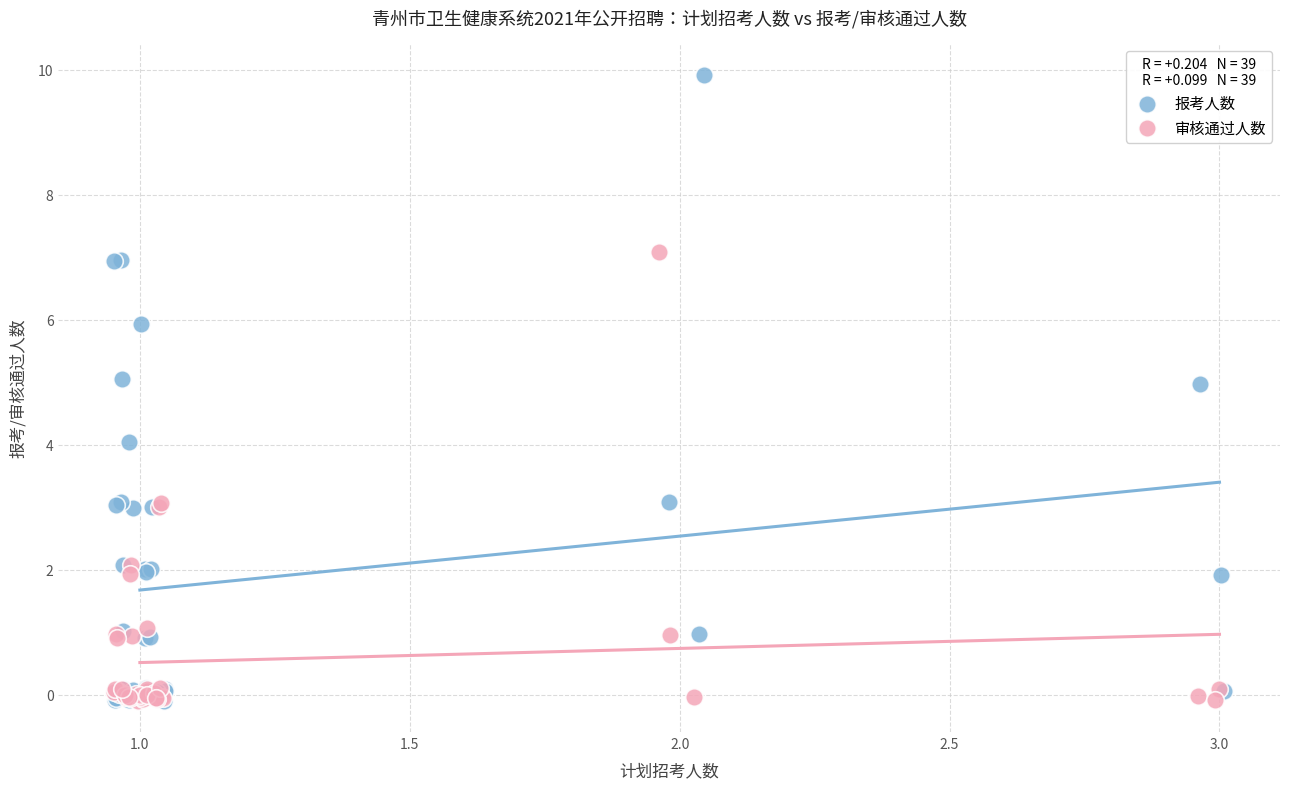

Which series has the widest spread of Y values?

报考人数